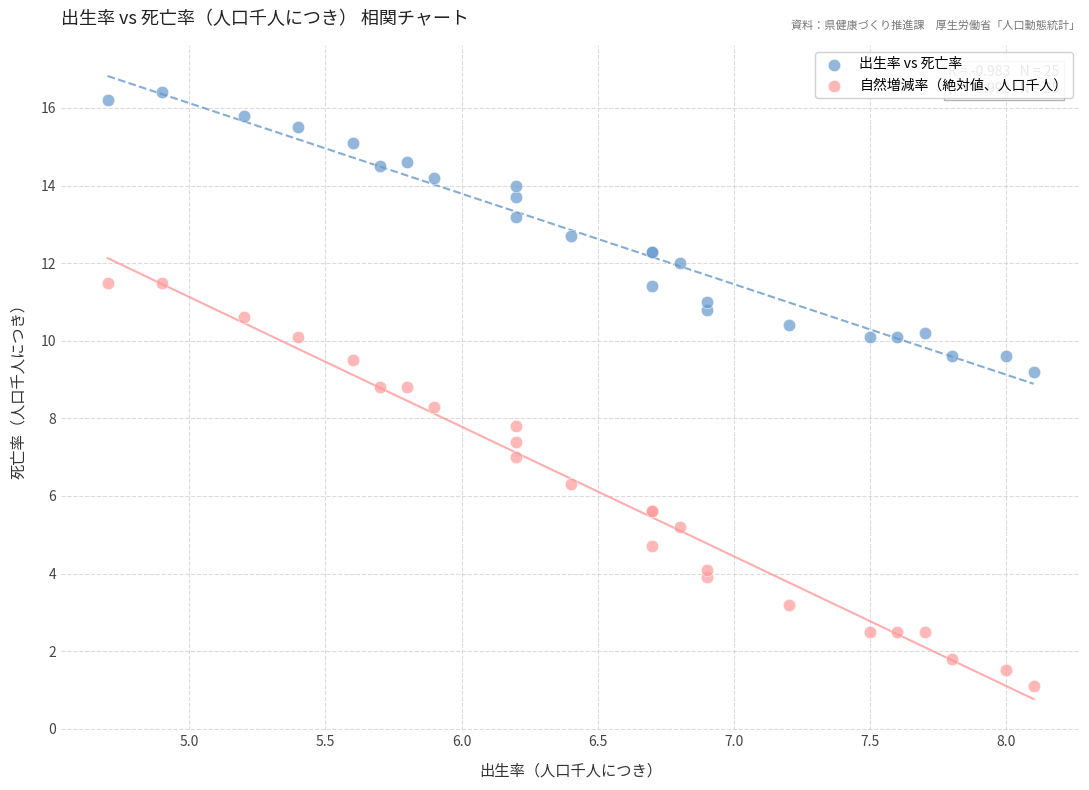

What are all the series names shown in the legend?

出生率 vs 死亡率, 自然増減率（絶対値、人口千人）